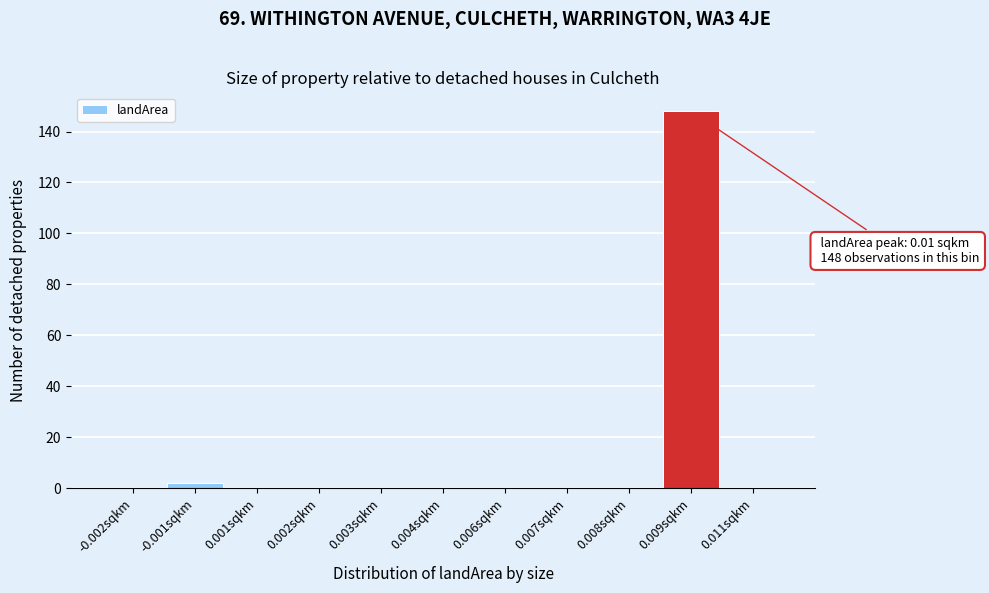

Reading left to right, extract all data points from this chart.

-0.002sqkm=0	-0.001sqkm=2	0.001sqkm=0	0.002sqkm=0	0.003sqkm=0	0.004sqkm=0	0.006sqkm=0	0.007sqkm=0	0.008sqkm=0	0.009sqkm=148	0.011sqkm=0